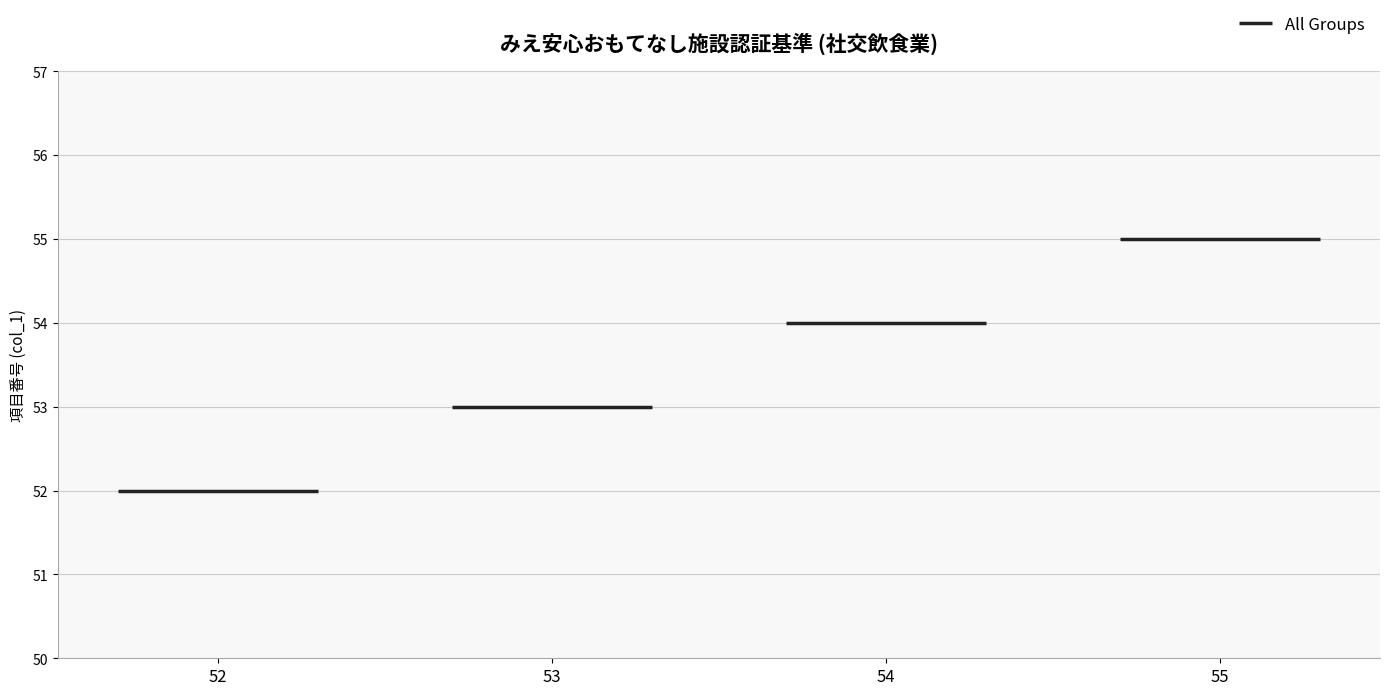

What is the ratio of the value at 55 to the value at 53?

1.0